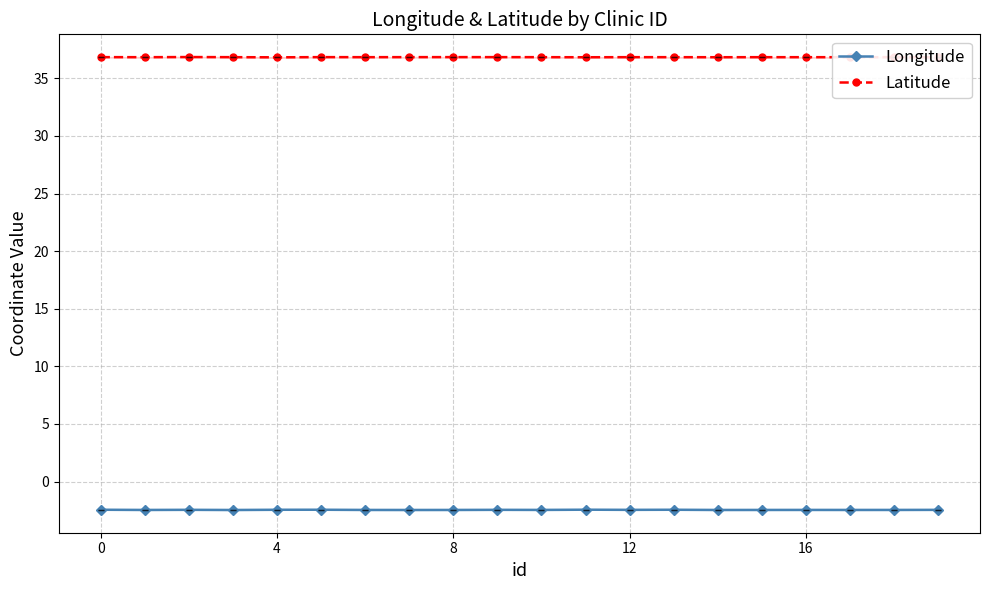

True or false: Longitude has more than 0 interior local peaks.

True